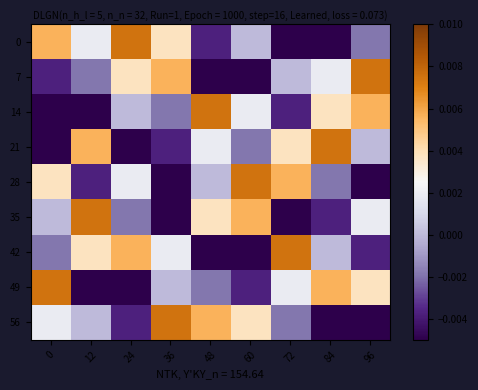

Reading left to right, transcribe all the data shown in this chart.

0: 0=0.0	12=0.0	24=0.0	36=0.0	48=-0.0	60=0.0	72=-0.0	84=-0.0	96=-0.0
7: 0=-0.0	12=-0.0	24=0.0	36=0.0	48=-0.0	60=-0.0	72=0.0	84=0.0	96=0.0
14: 0=-0.0	12=-0.0	24=0.0	36=-0.0	48=0.0	60=0.0	72=-0.0	84=0.0	96=0.0
21: 0=-0.0	12=0.0	24=-0.0	36=-0.0	48=0.0	60=-0.0	72=0.0	84=0.0	96=0.0
28: 0=0.0	12=-0.0	24=0.0	36=-0.0	48=0.0	60=0.0	72=0.0	84=-0.0	96=-0.0
35: 0=0.0	12=0.0	24=-0.0	36=-0.0	48=0.0	60=0.0	72=-0.0	84=-0.0	96=0.0
42: 0=-0.0	12=0.0	24=0.0	36=0.0	48=-0.0	60=-0.0	72=0.0	84=0.0	96=-0.0
49: 0=0.0	12=-0.0	24=-0.0	36=0.0	48=-0.0	60=-0.0	72=0.0	84=0.0	96=0.0
56: 0=0.0	12=0.0	24=-0.0	36=0.0	48=0.0	60=0.0	72=-0.0	84=-0.0	96=-0.0